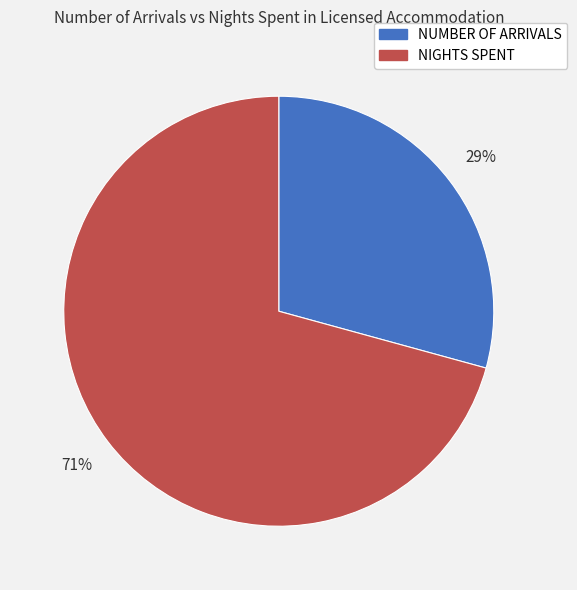

Between NIGHTS SPENT and NUMBER OF ARRIVALS, which is larger?

NIGHTS SPENT